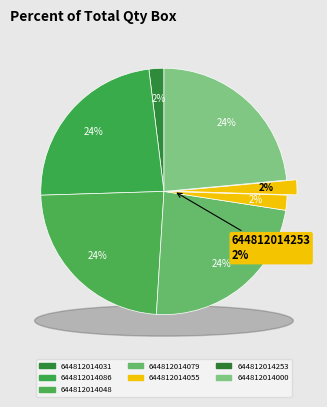

Is it true that 644812014000 is 31% of the pie?

False